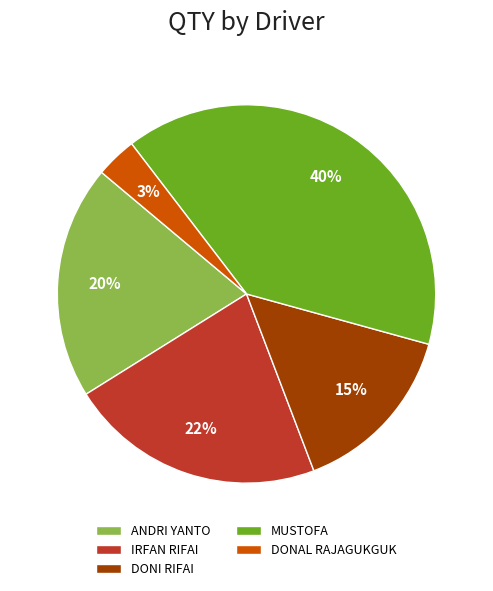

Which has a higher value, DONI RIFAI or DONAL RAJAGUKGUK?

DONI RIFAI